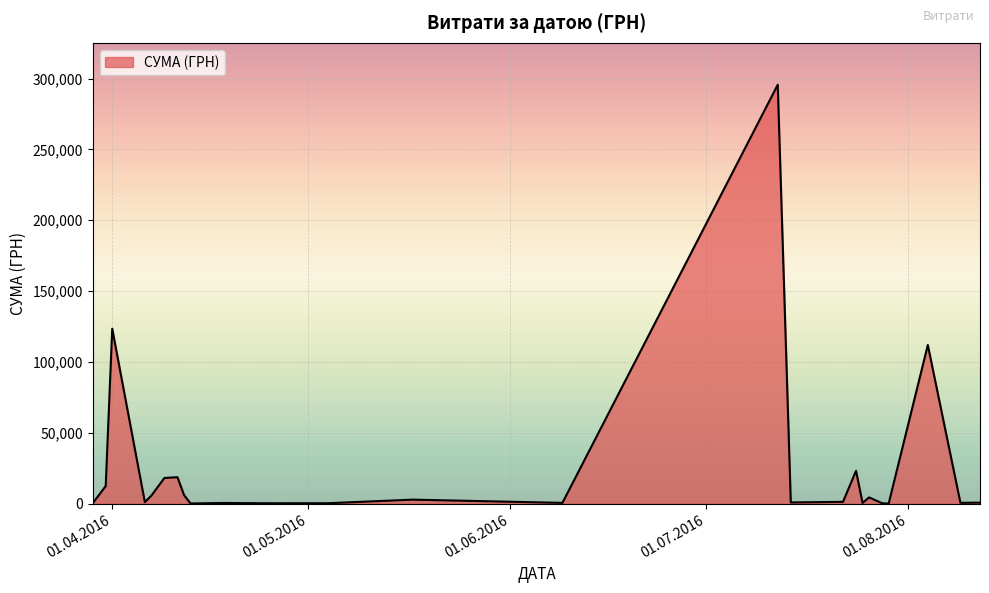

What is the greatest value displayed?

295638.6